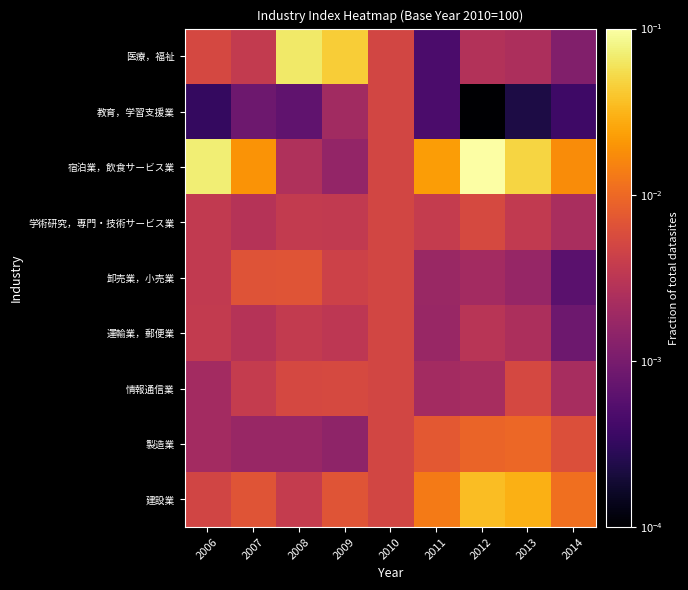

At how many categories does at least one series exceed 0?

9